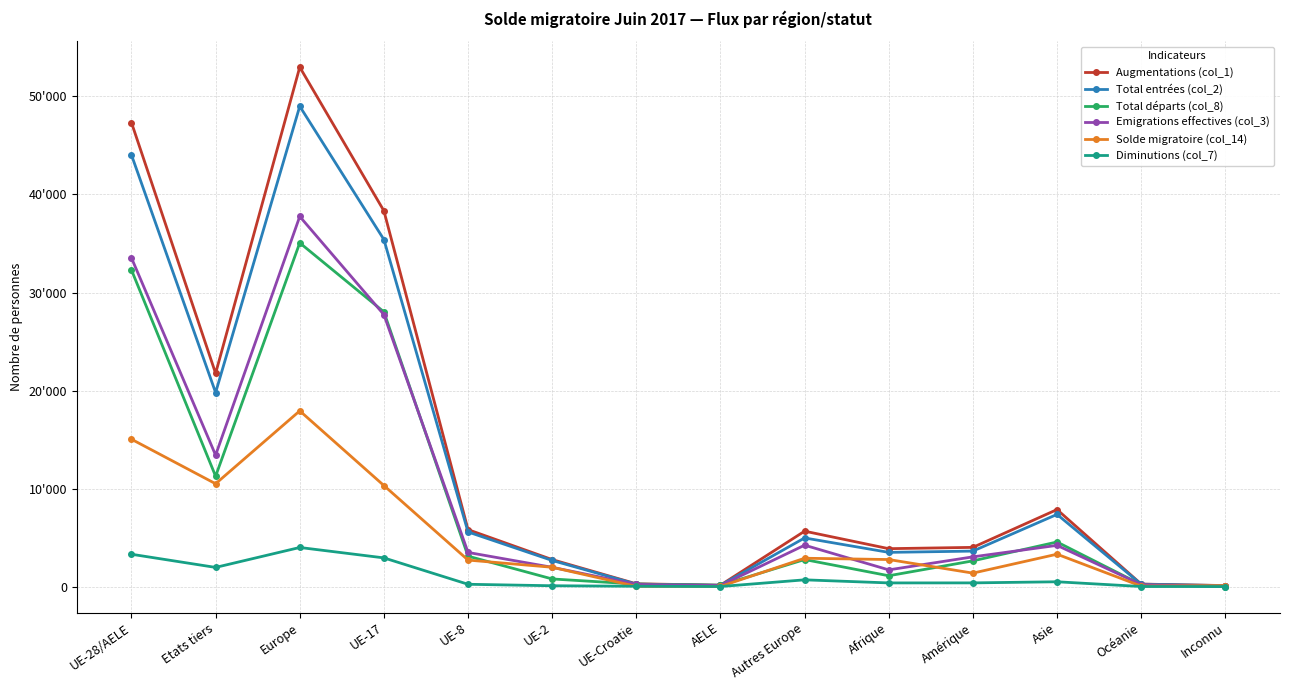

What is the total value across all series at Amérique?

15044